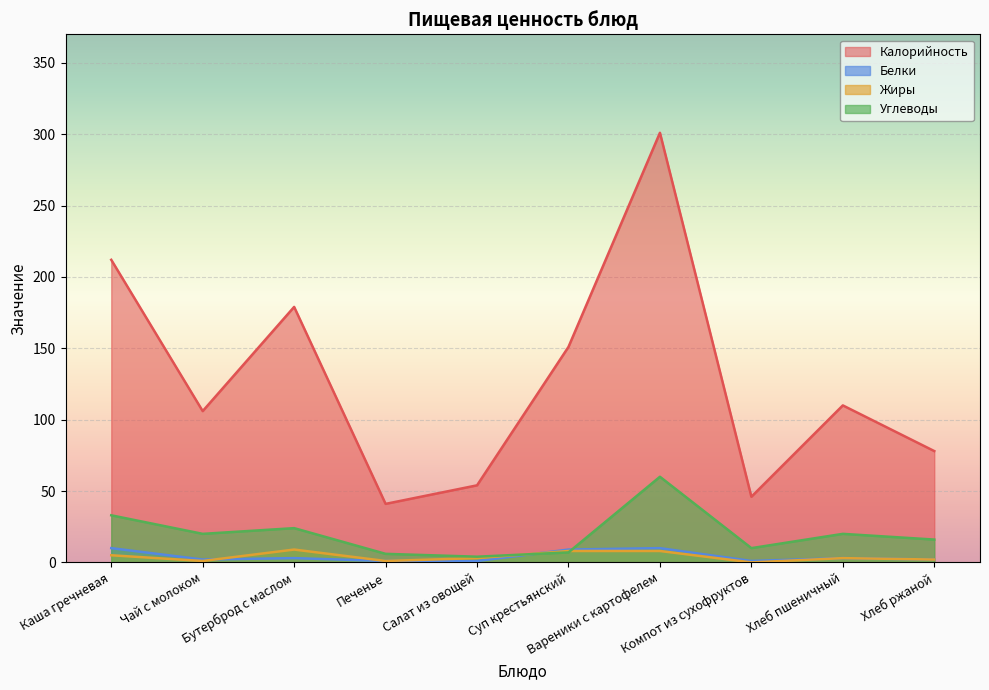

At which label does Углеводы first exceed 20?

Каша гречневая